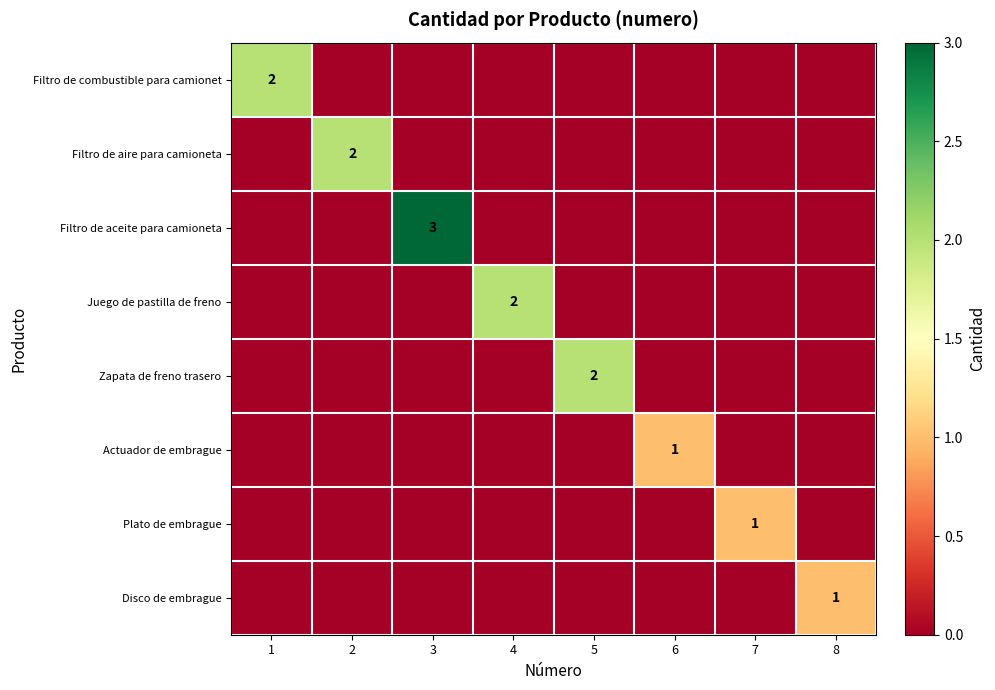

How many series are shown in this chart?

8